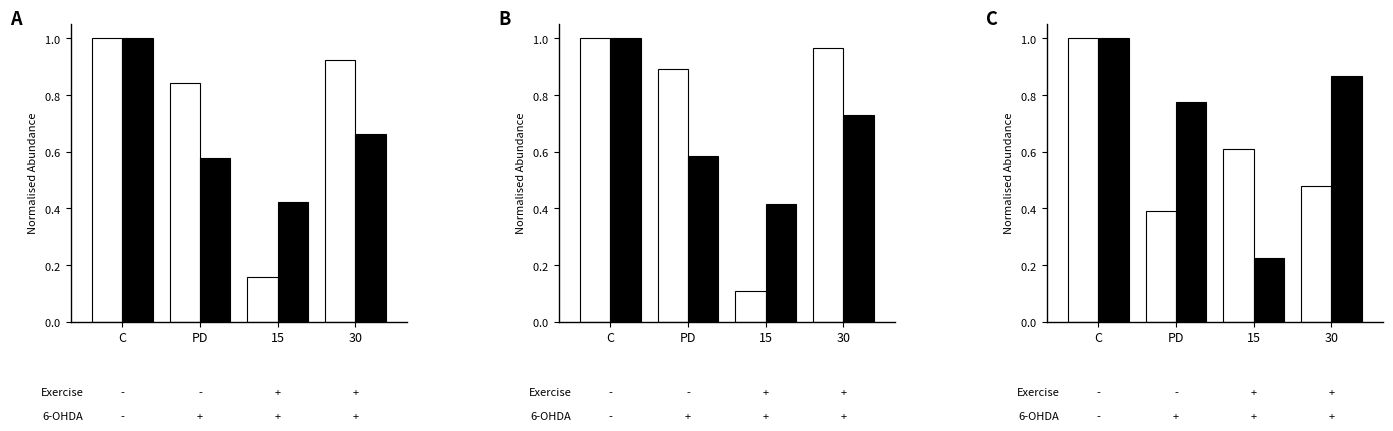

What is the label of the 2nd bar from the right?

15